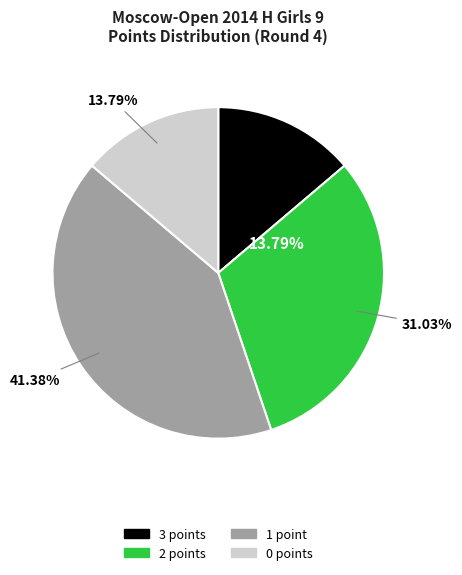

Does Sovina Maria account for over 50% of the chart?

No